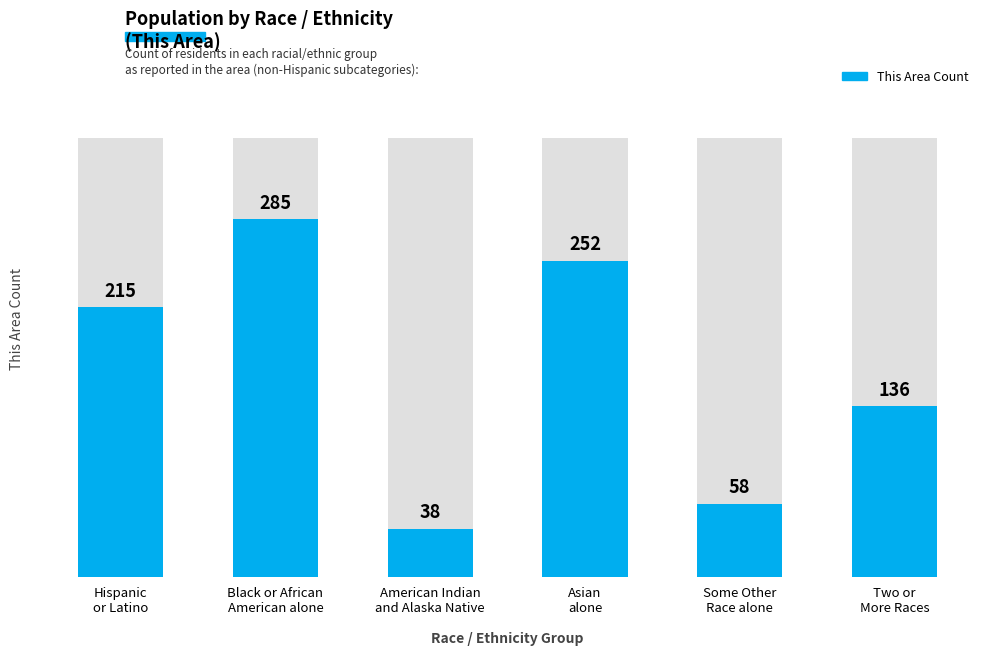

What is the sum of all values?

984